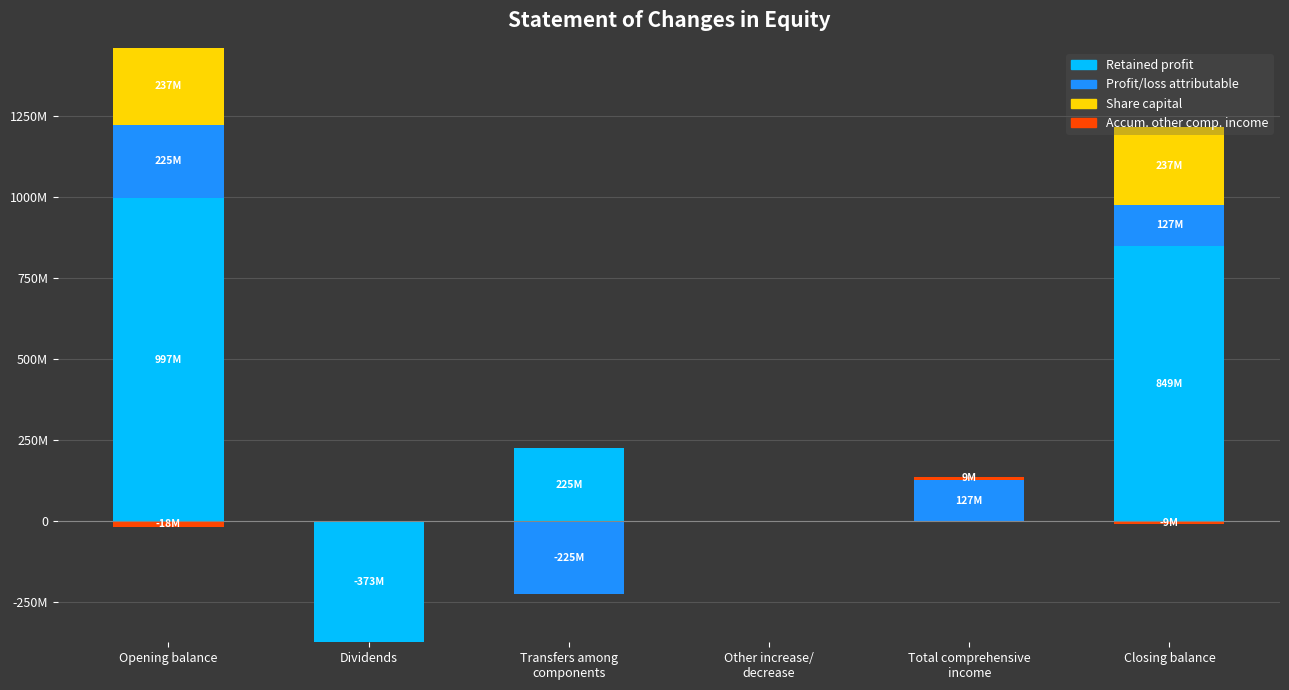

What is the sum of all Share capital values?

475556900